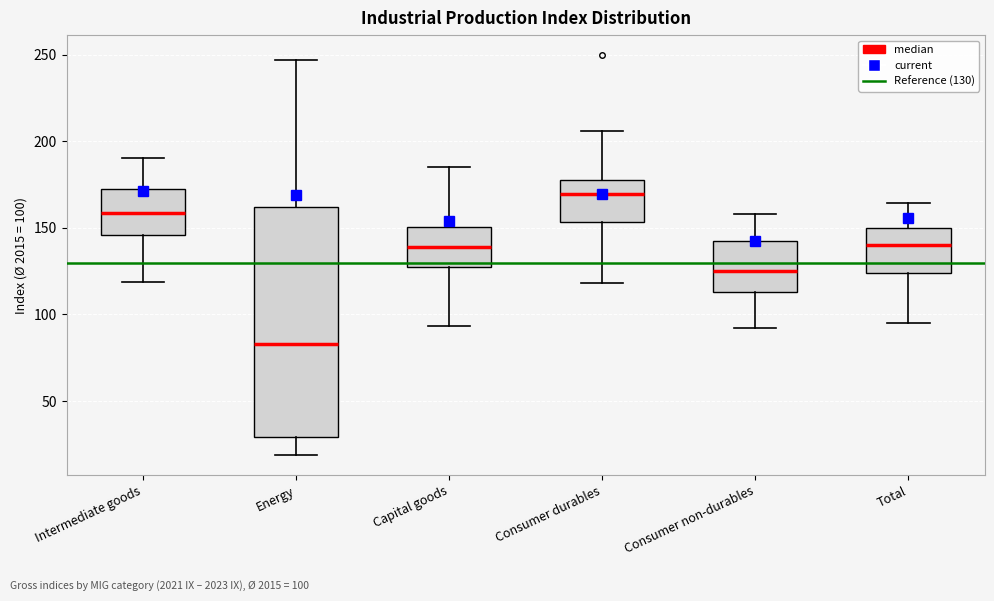

Where does the upper whisker of the box for Consumer non-durables end on the y-axis? The values are not printed on the chart, so give them approximately, as read against the axis.

160